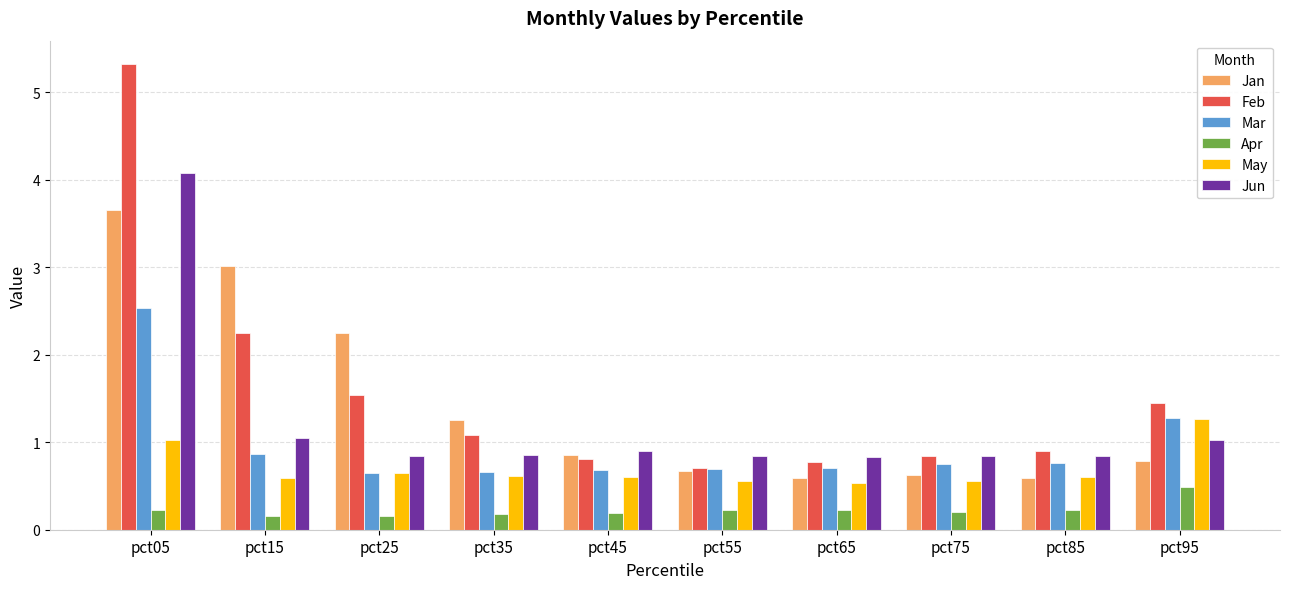

The May series shows 0.5 at pct65. True or false?

True